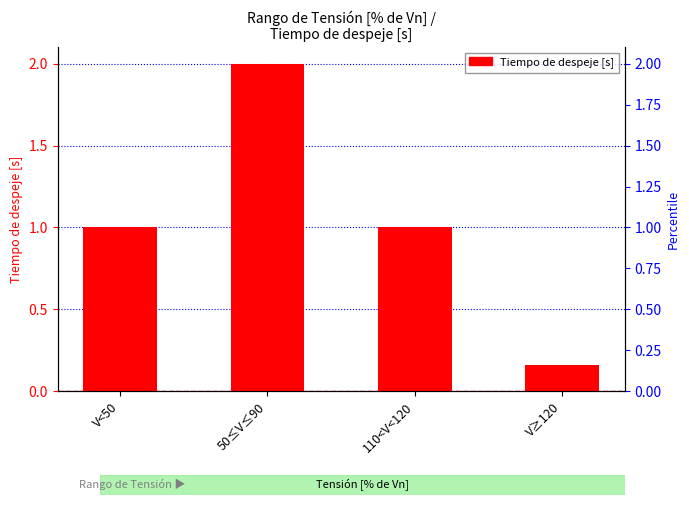

How many data points are above 1?

1